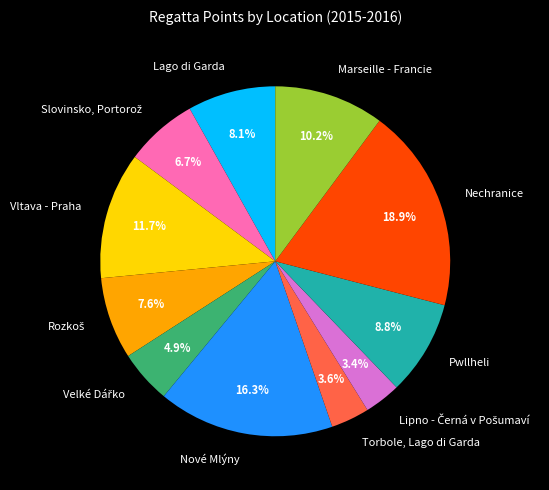

Which has a higher value, Vltava - Praha or Pwllheli?

Vltava - Praha